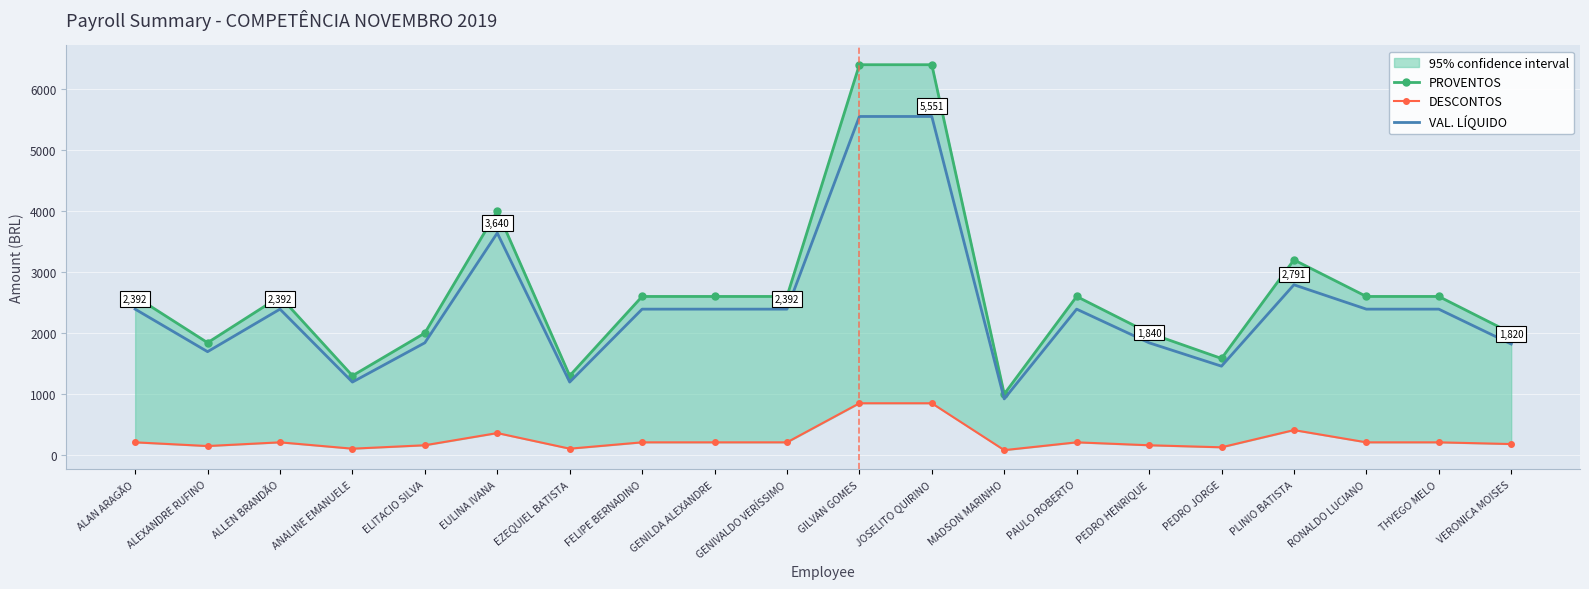

What is the greatest value displayed?

6400.0